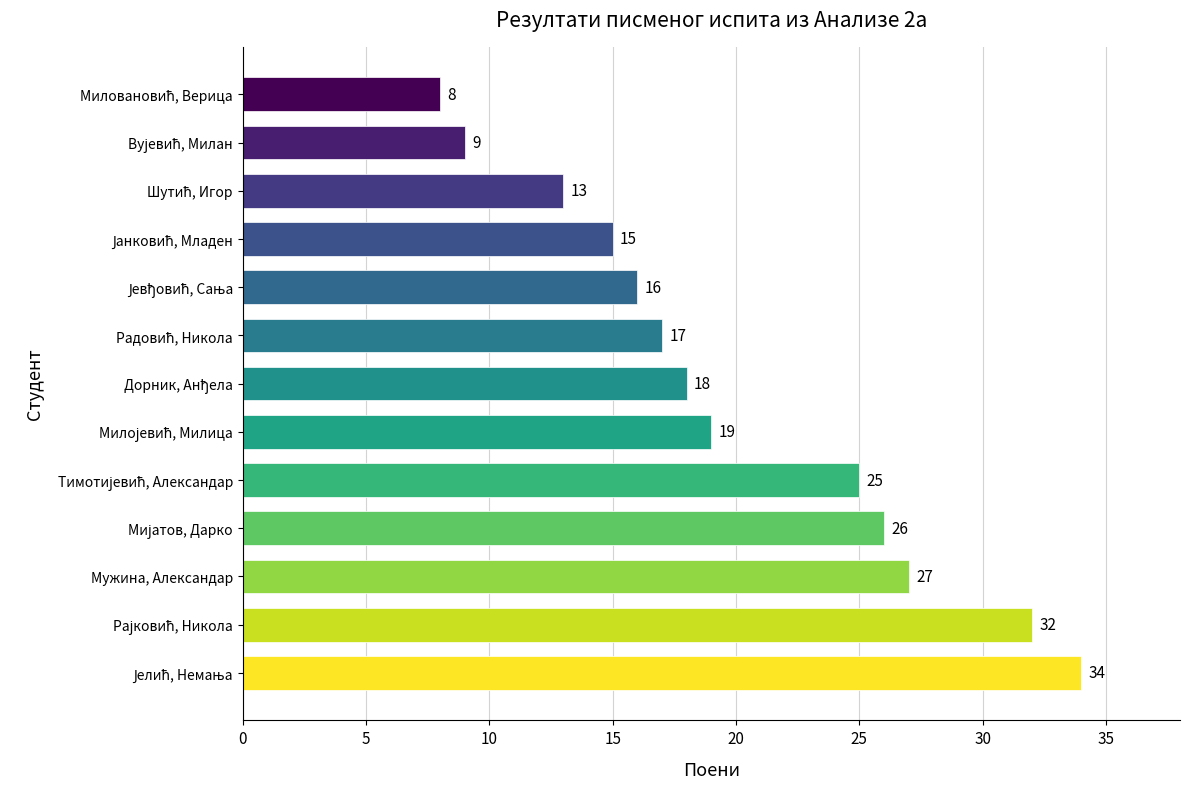

What is the difference between the second highest and minimum values?

24